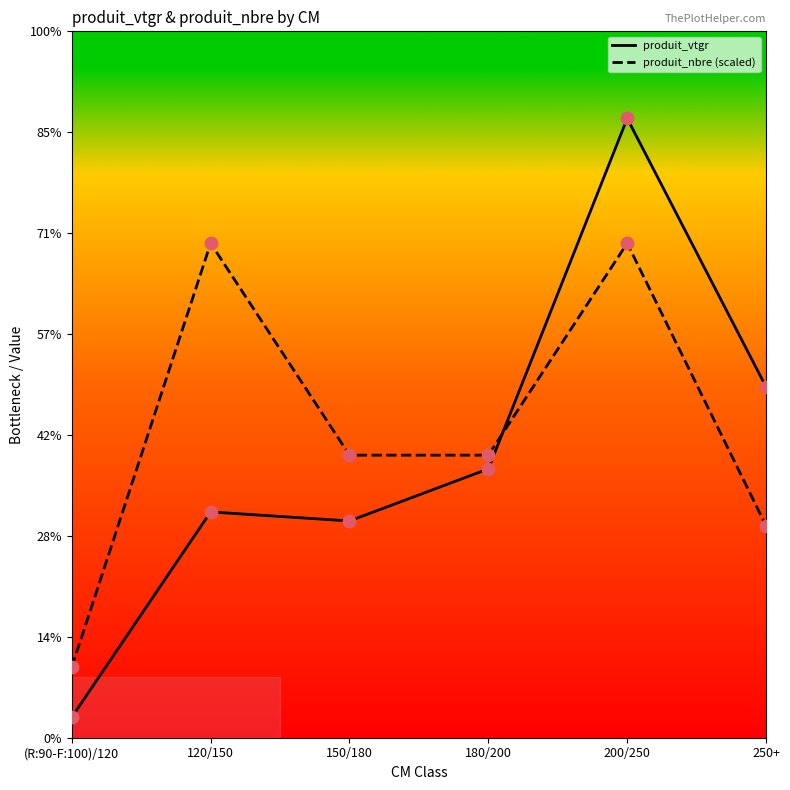

What are all the series names shown in the legend?

produit_vtgr, produit_nbre (scaled)